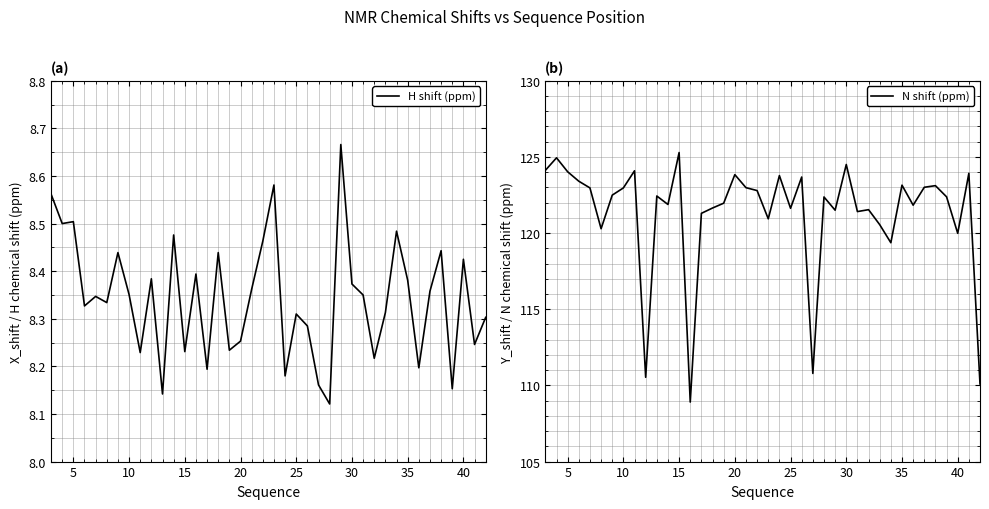

The value of H shift (ppm) at 5 is 4.0. True or false?

False